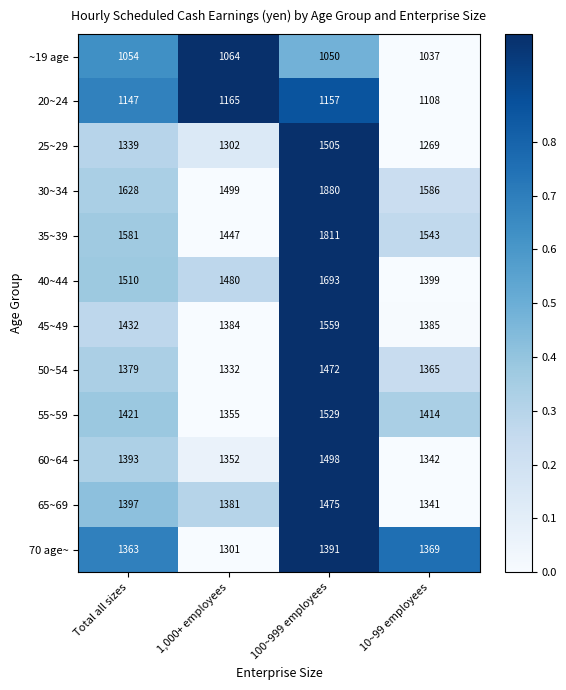

What is the total value across all series at 1,000+ employees?

16062